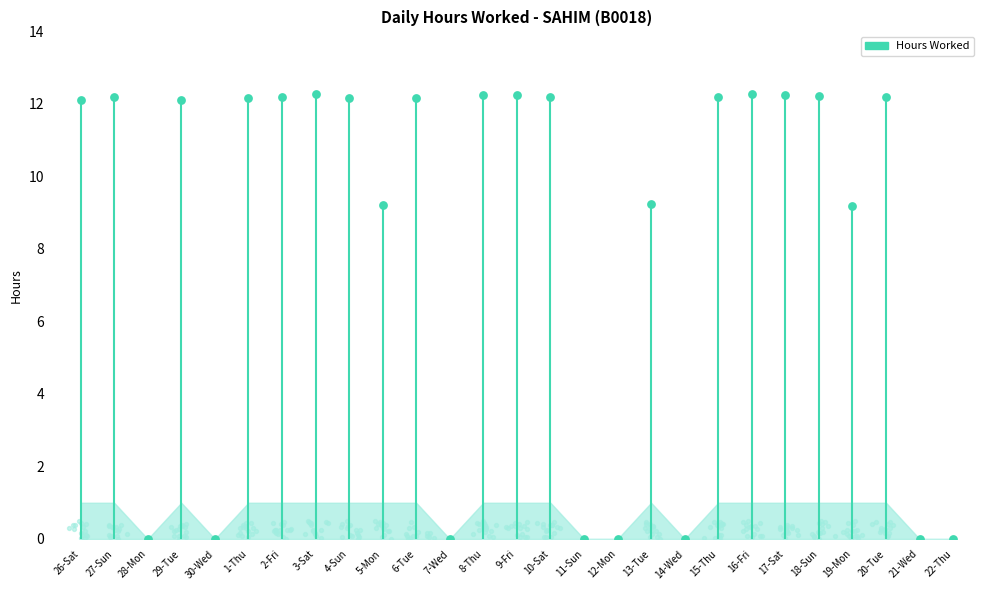

Which has a higher value, 5-Mon or 14-Wed?

5-Mon